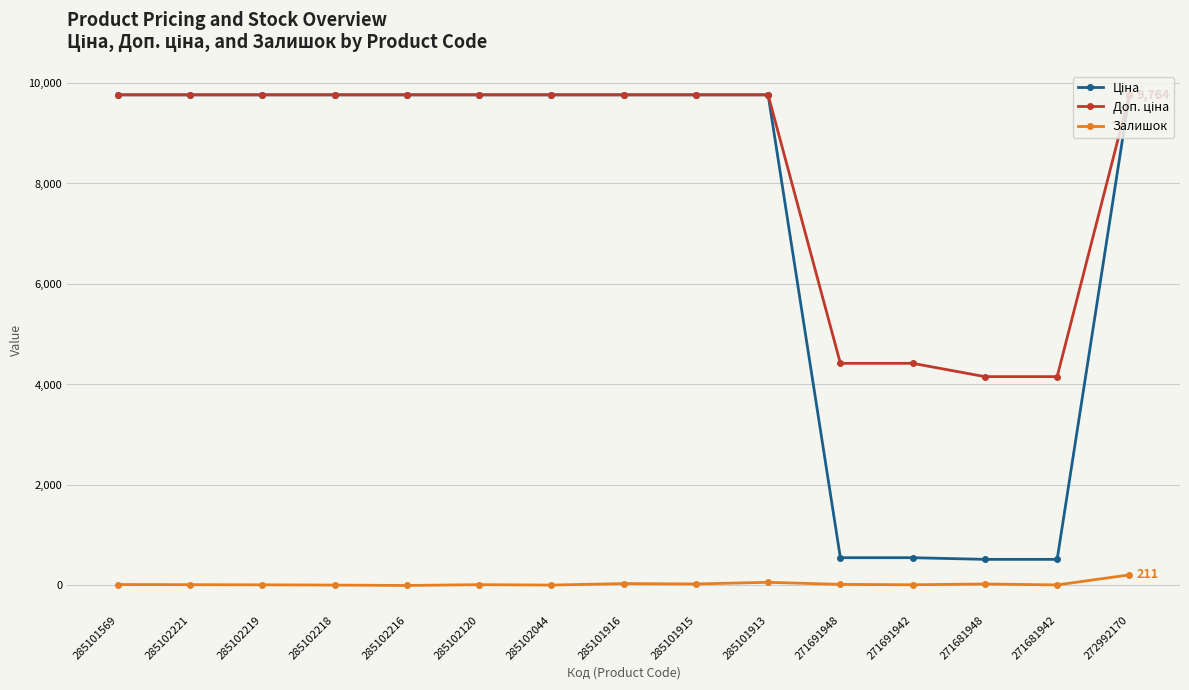

What is the maximum value shown in the chart?

9764.4